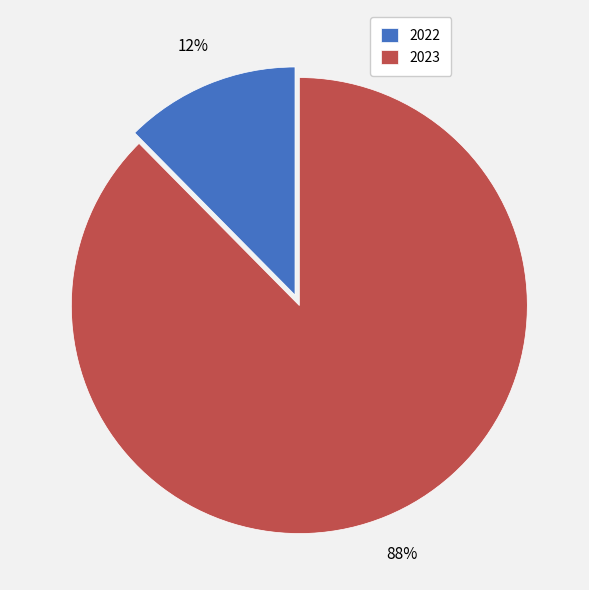

Combined, do 2022 and 2023 account for over 50%?

Yes